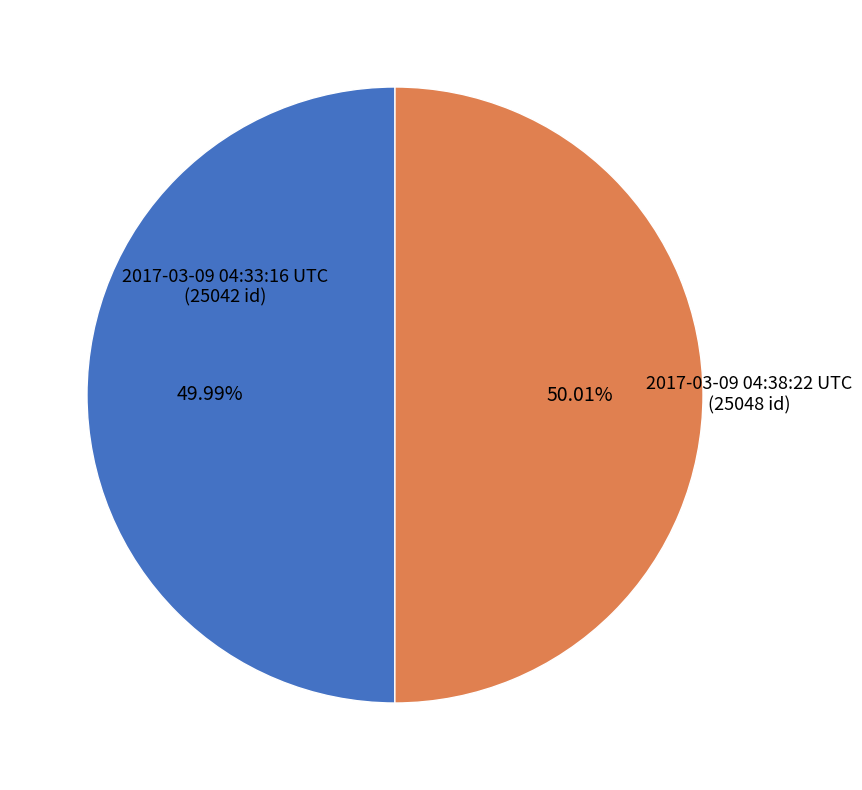

To the nearest percent, what portion does 2017-03-09 04:33:16 UTC represent?

50%